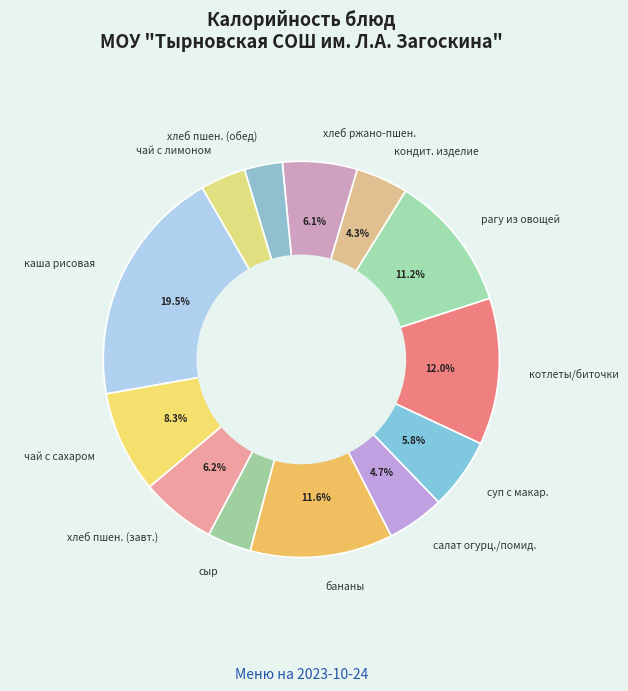

Is the sum of рагу из овощей and бананы greater than half?

No